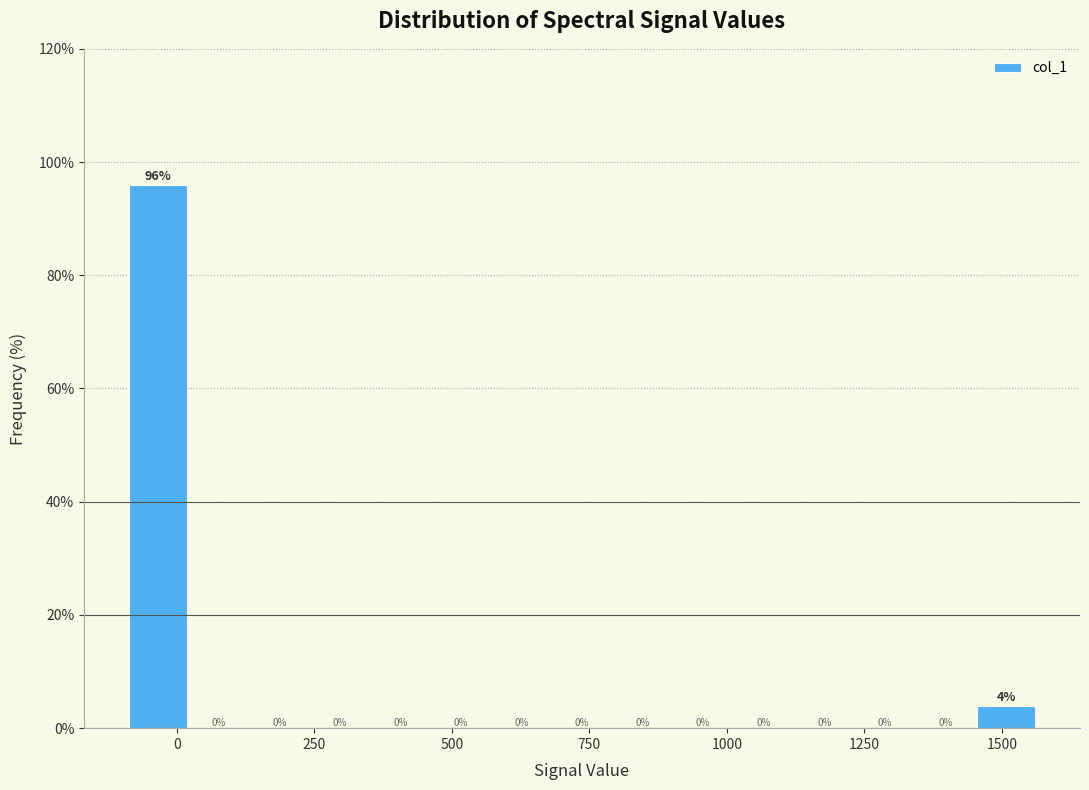

Read against the x-axis, roughly where is the centre of the tallest bar?

-50